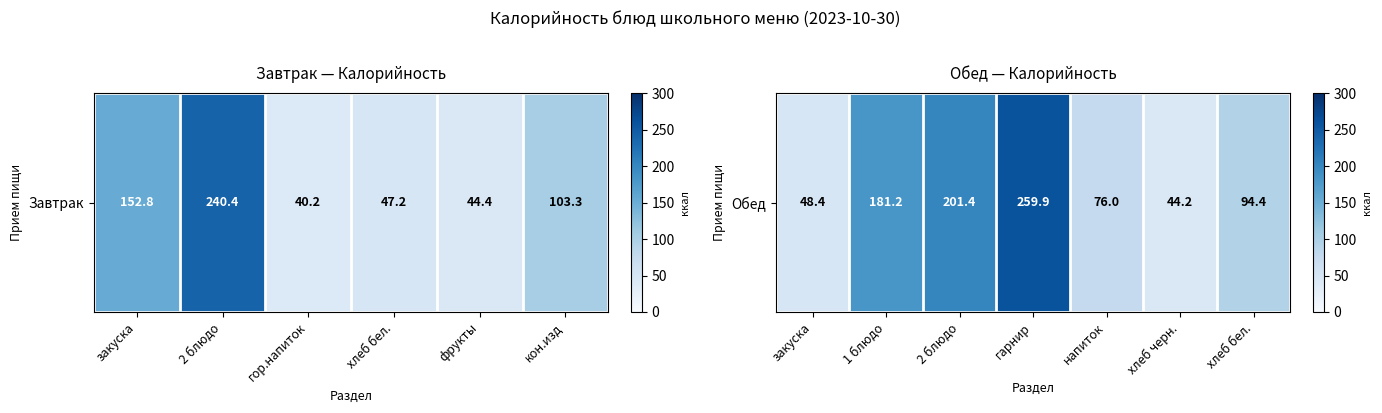

What is the average value?

129.4